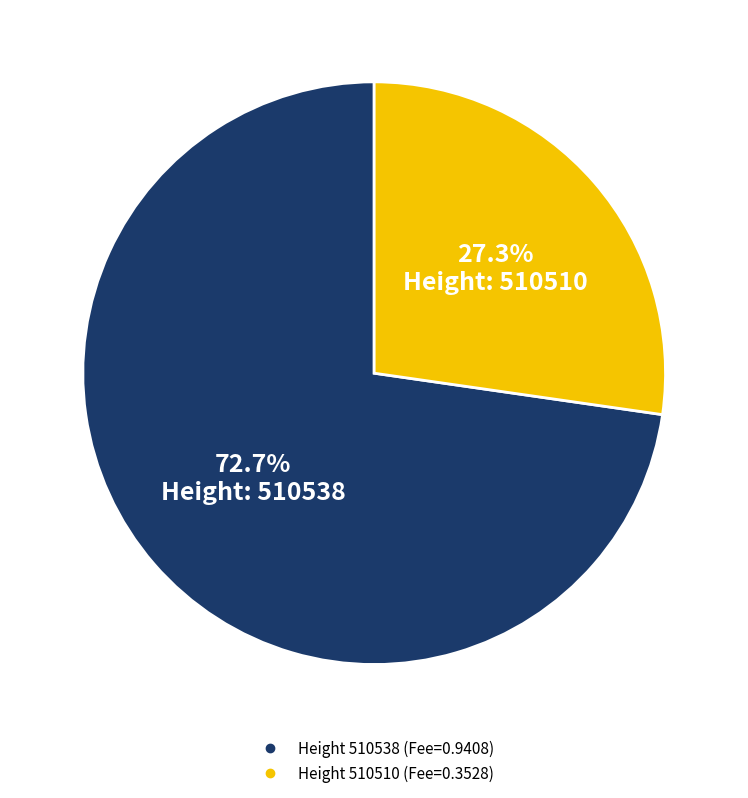

Does any single category account for the majority?

Yes